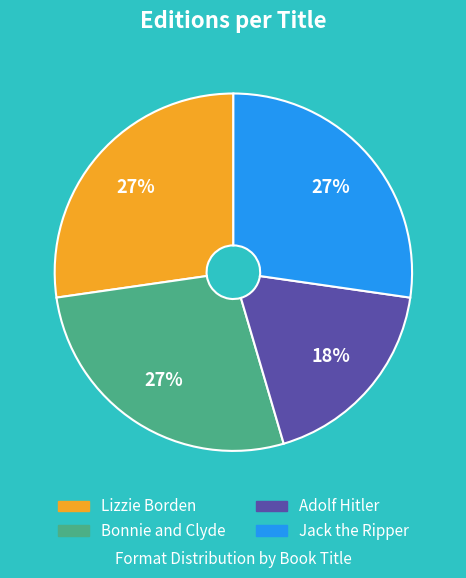

Count the number of slices in the pie.

4